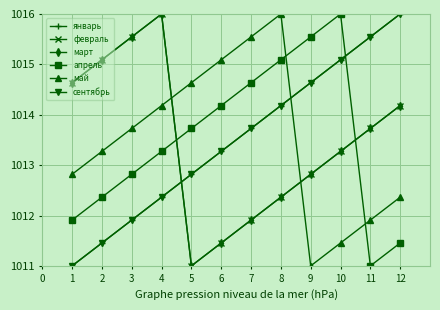

Does the chart have visible grid lines?

Yes